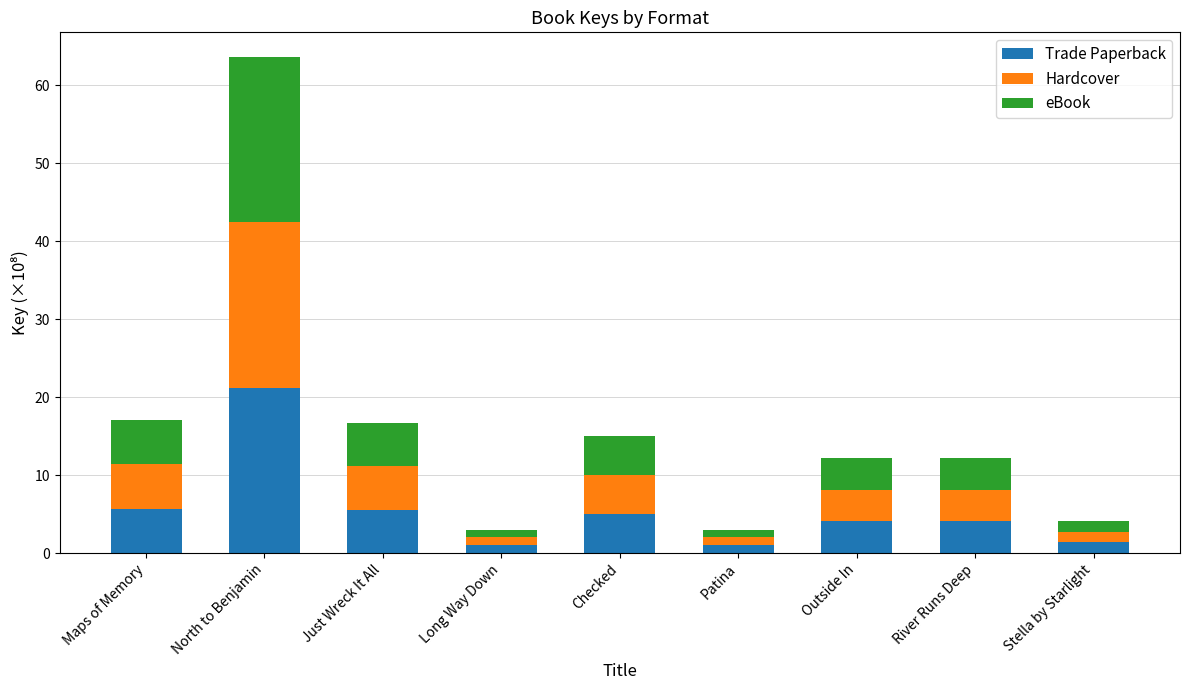

What is the highest value of the Trade Paperback series?

21.2